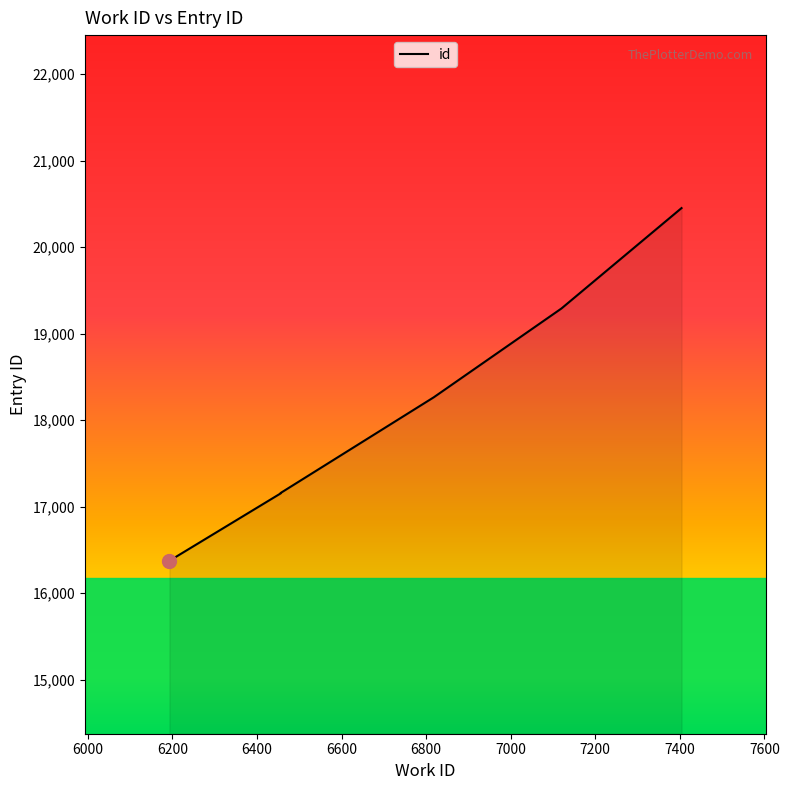

True or false: there are more than 1 points higher than both neighbors.

False